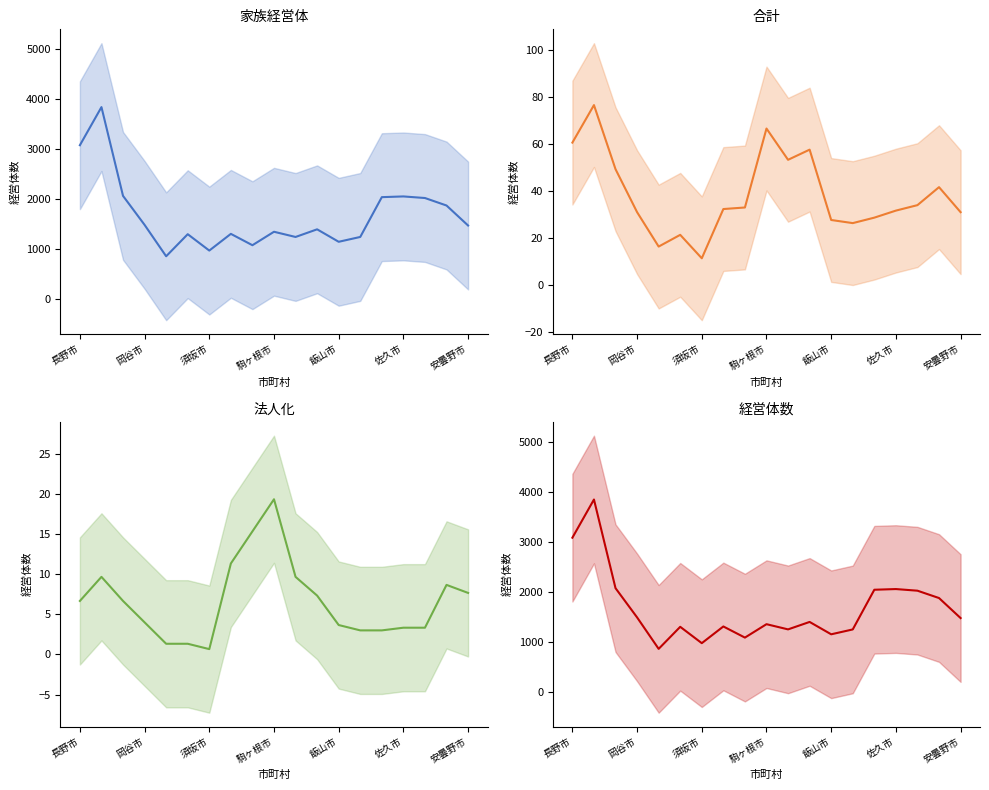

Read the 法人化(col_3) value at 飯山市.

3.7